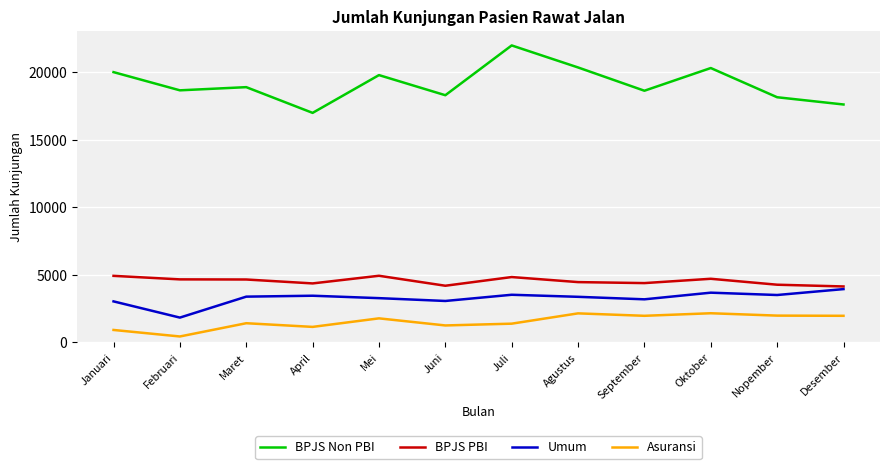

True or false: BPJS Non PBI and BPJS PBI cross at least once.

False